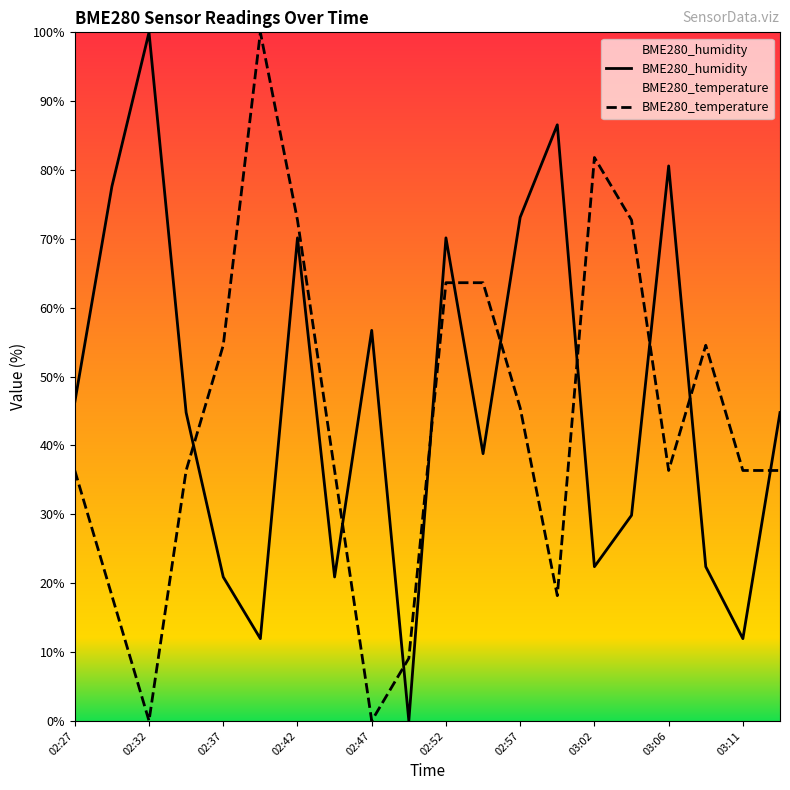

Which category has the highest value in the BME280_humidity series?

02:32